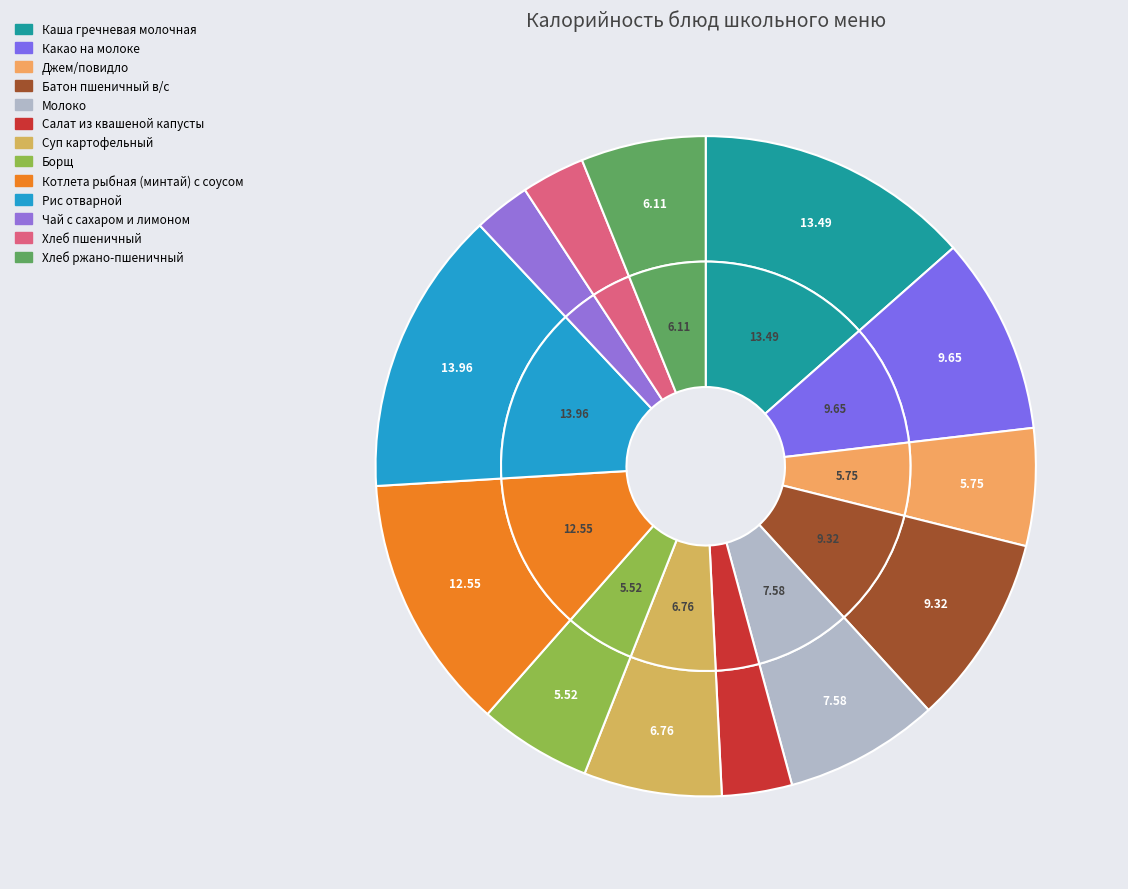

How many slices are in this pie chart?

13